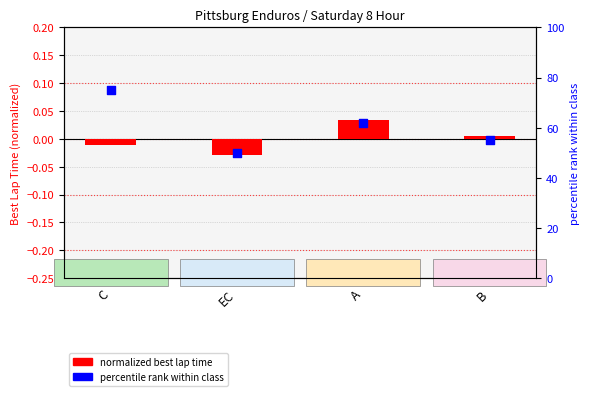

At which category is the sum across all series the highest?

C